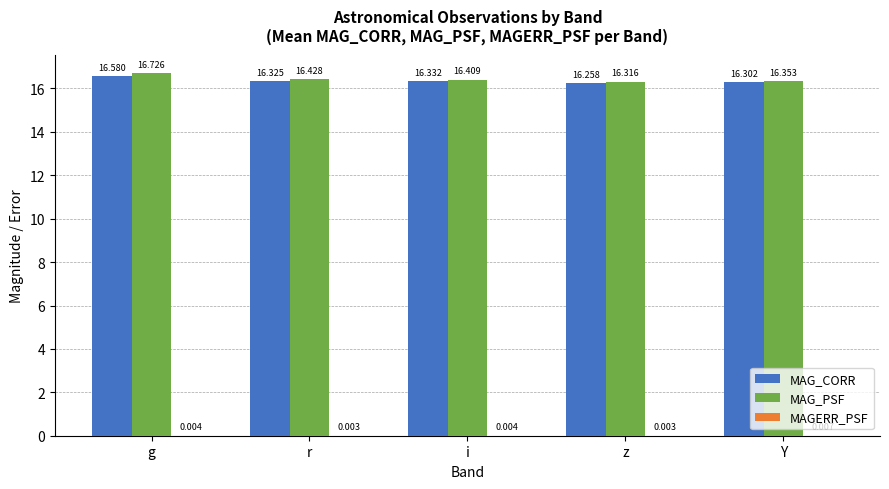

What is the greatest value displayed?

16.7